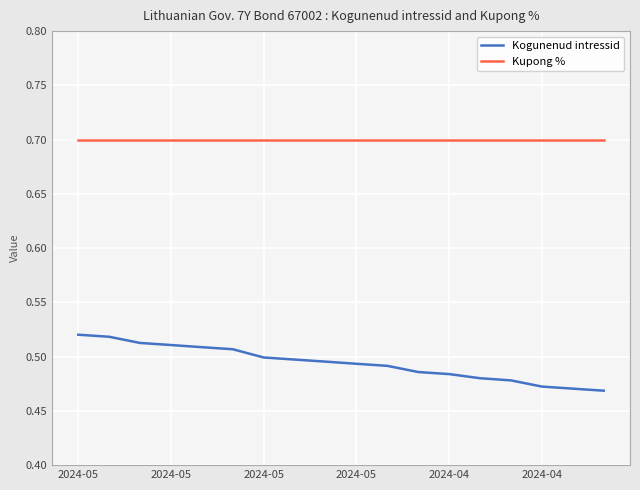

Which series has the largest range (max minus min)?

Kogunenud intressid